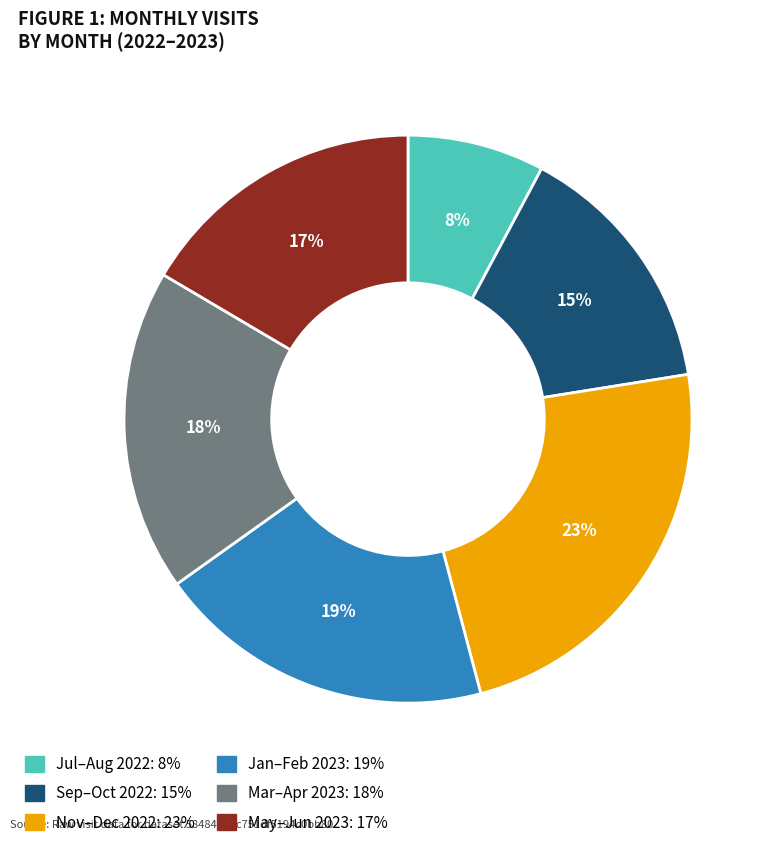

Is Nov–Dec 2022: 23% the majority of the pie?

No